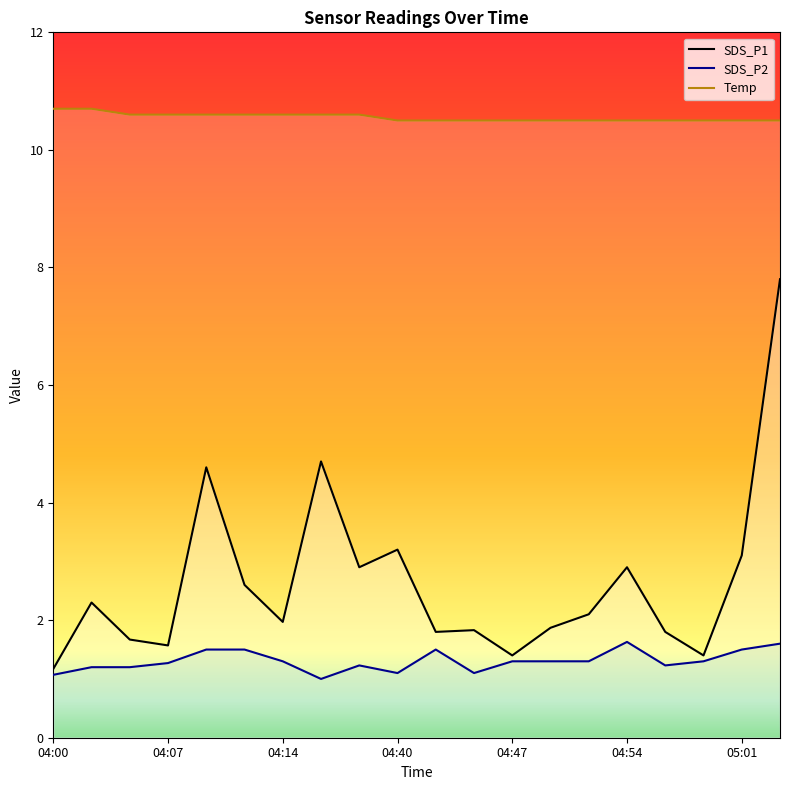

Between 05:01 and 05:04, which is larger?

05:04